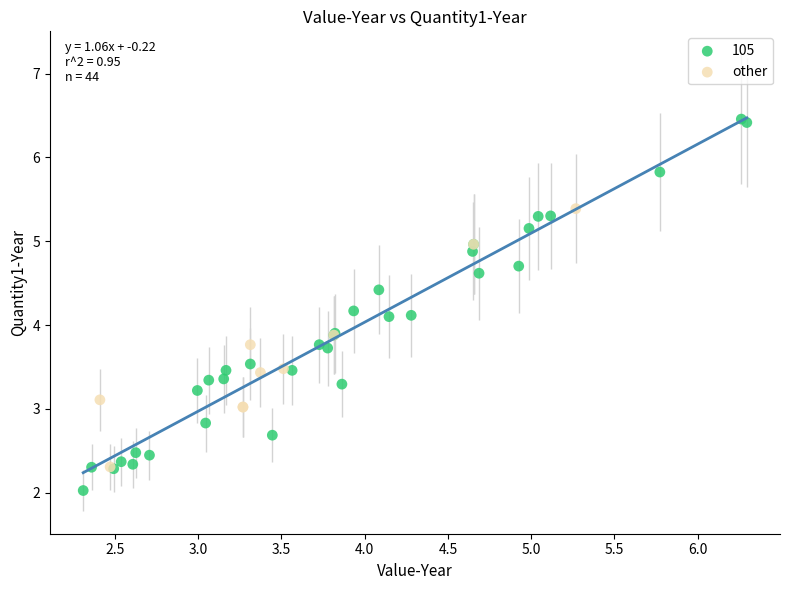

Which series has the widest spread of Y values?

105